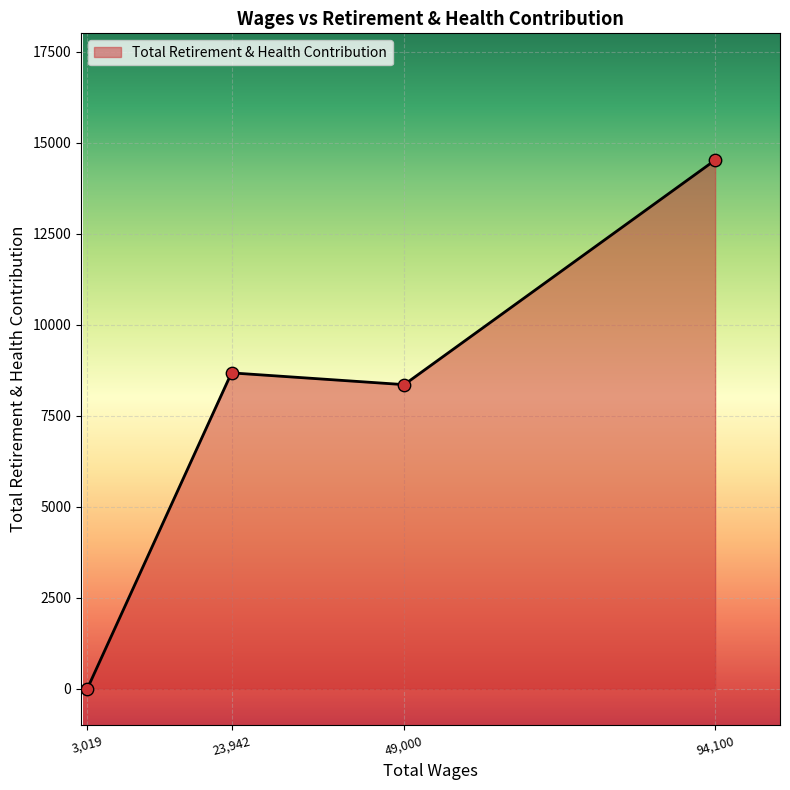

Between 3,019 and 94,100, which is larger?

94,100